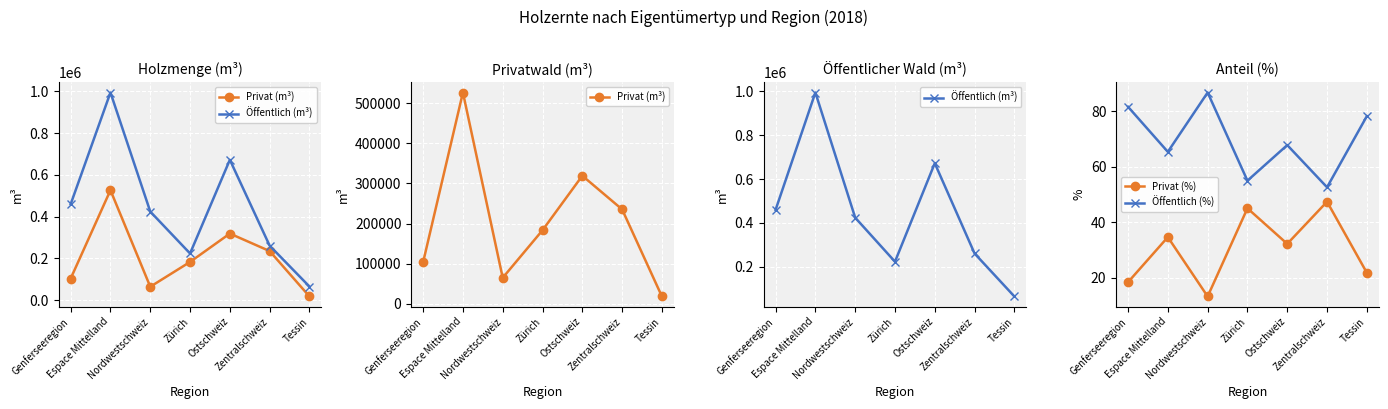

Which series changed the most between Zentralschweiz and Tessin?

Privat (m³)